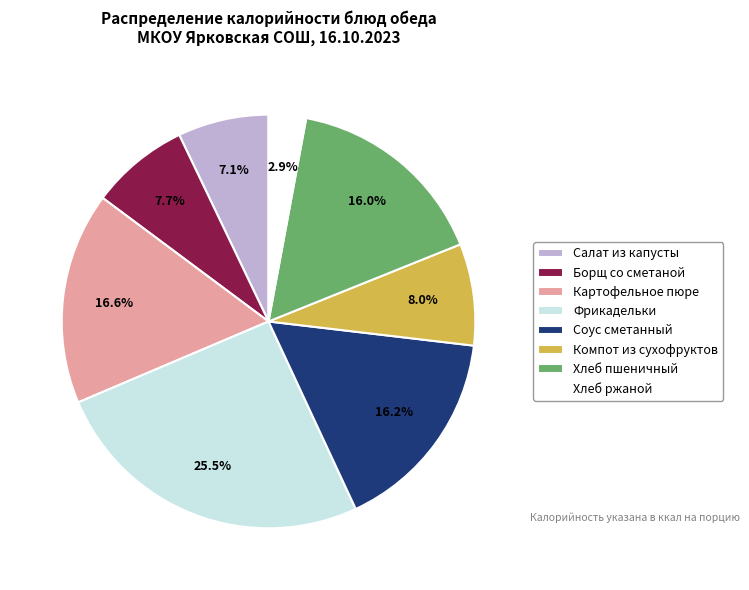

Does any single category account for the majority?

No